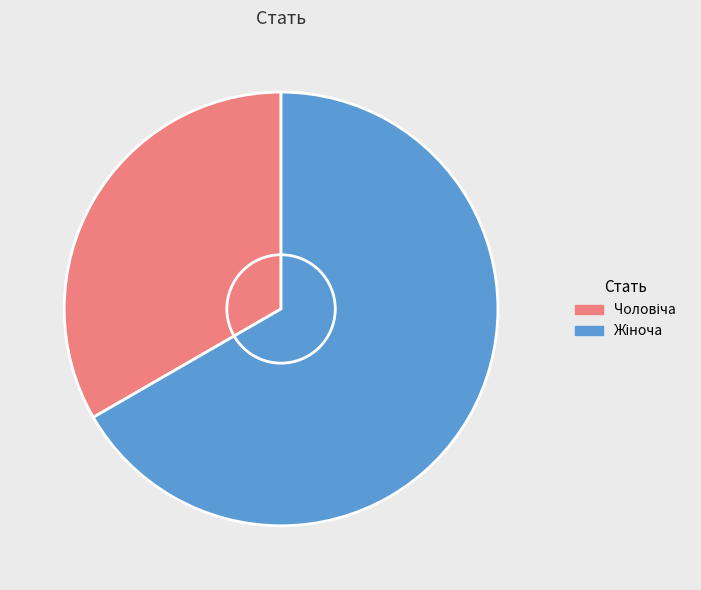

Is there a majority slice in this chart?

Yes